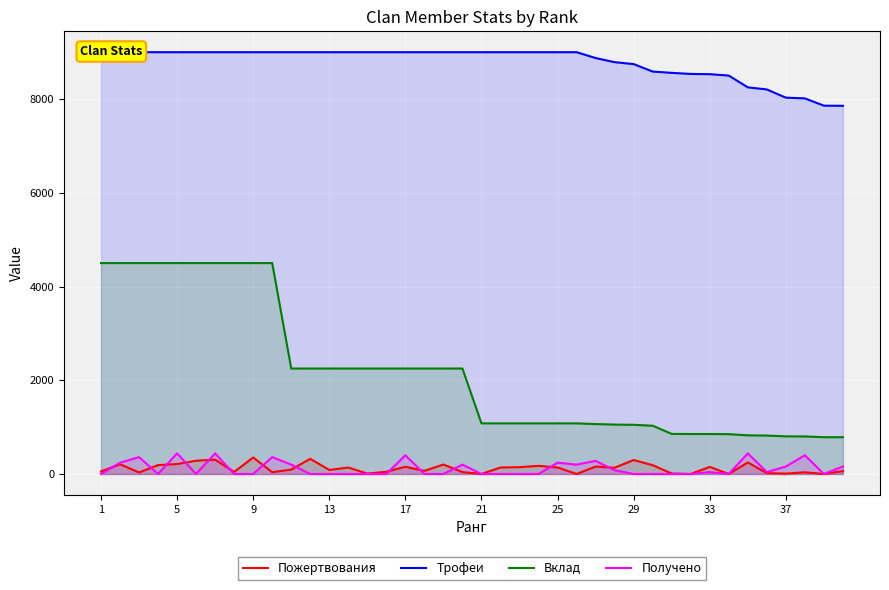

True or false: Получено and Вклад cross at least once.

False